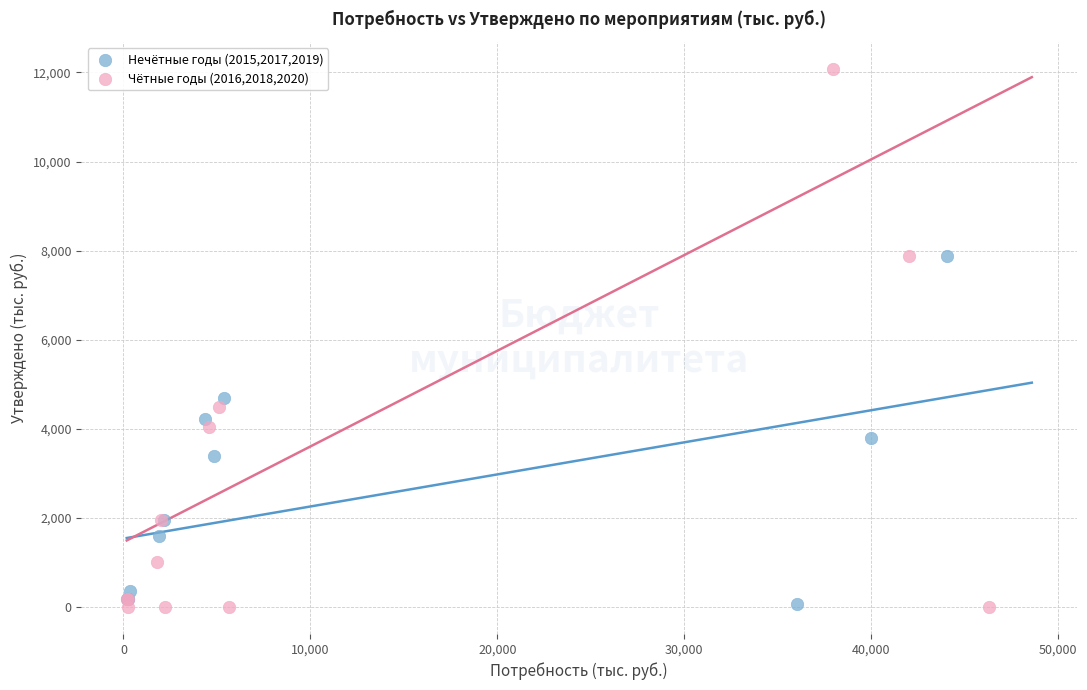

Which series has the widest spread of Y values?

Чётные годы (2016,2018,2020)